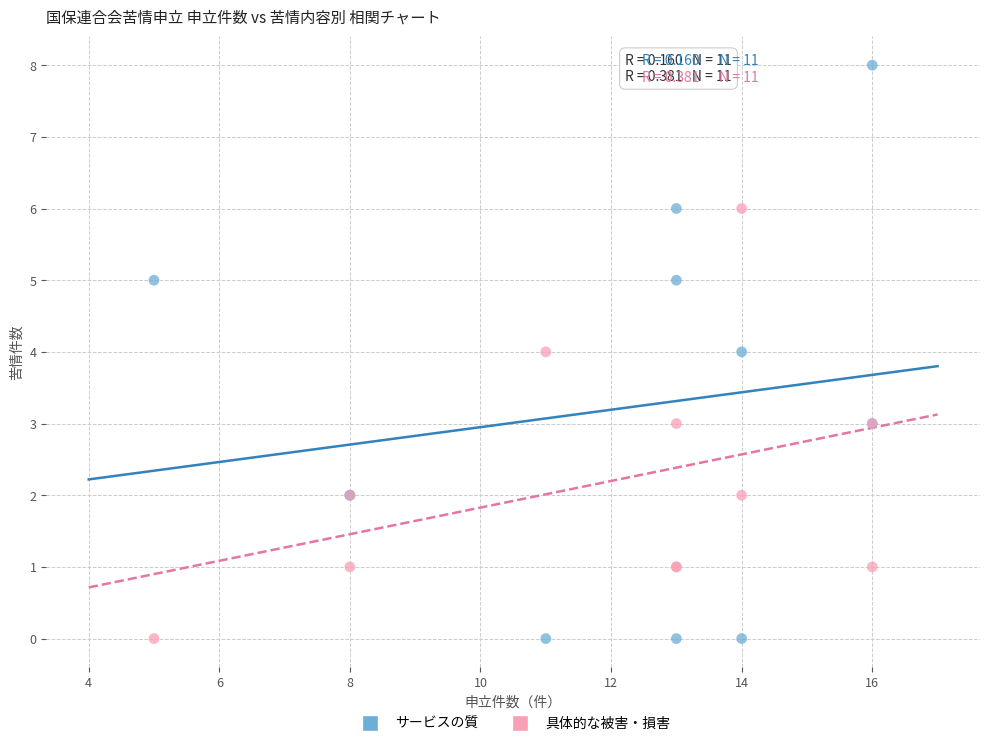

What is the X range (max minus min) for the scatter plot?

11